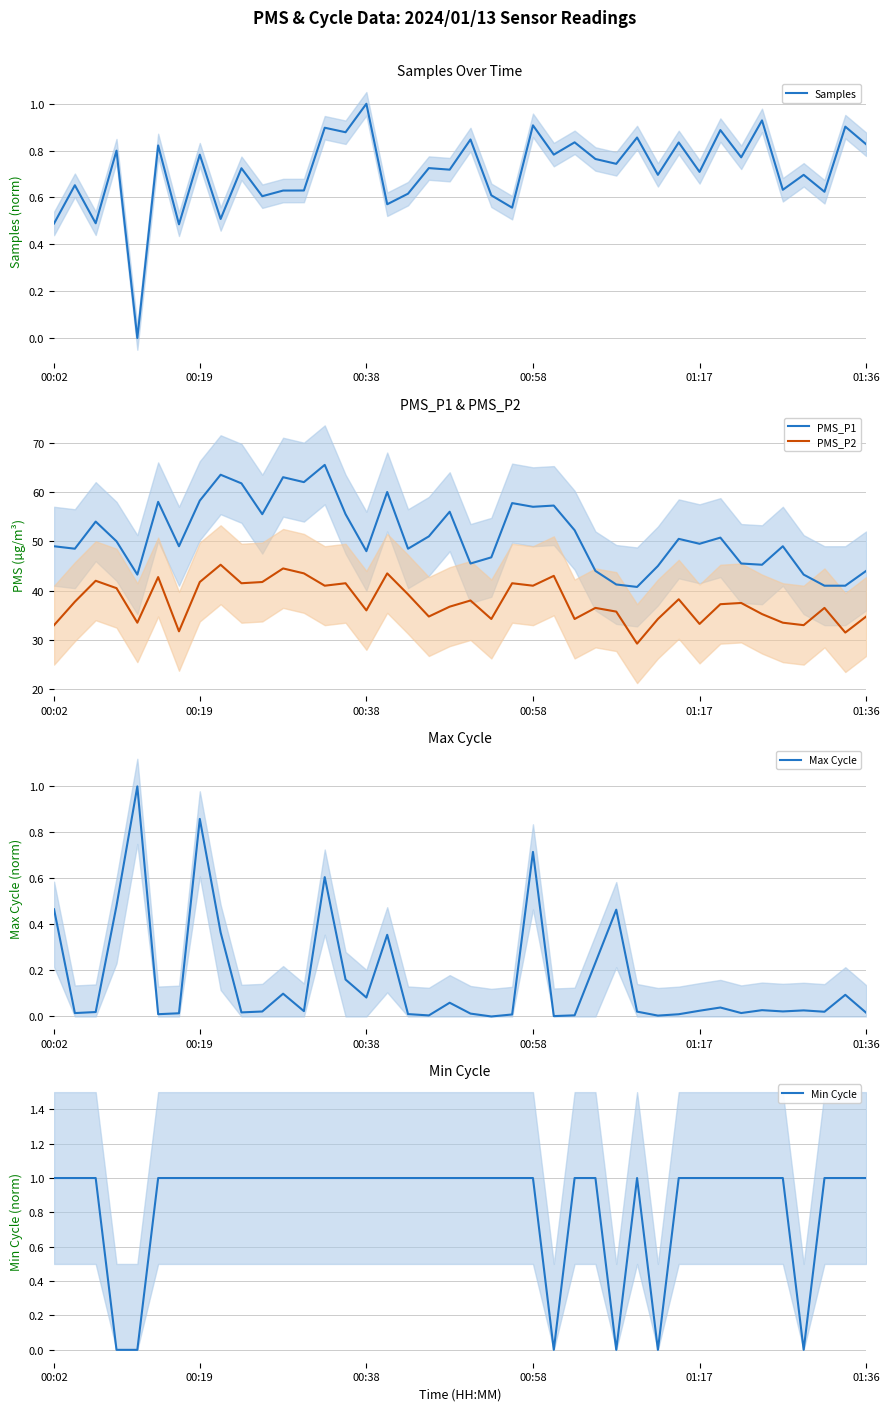

True or false: PMS_P1 has a value of 73.8 at 19.

False